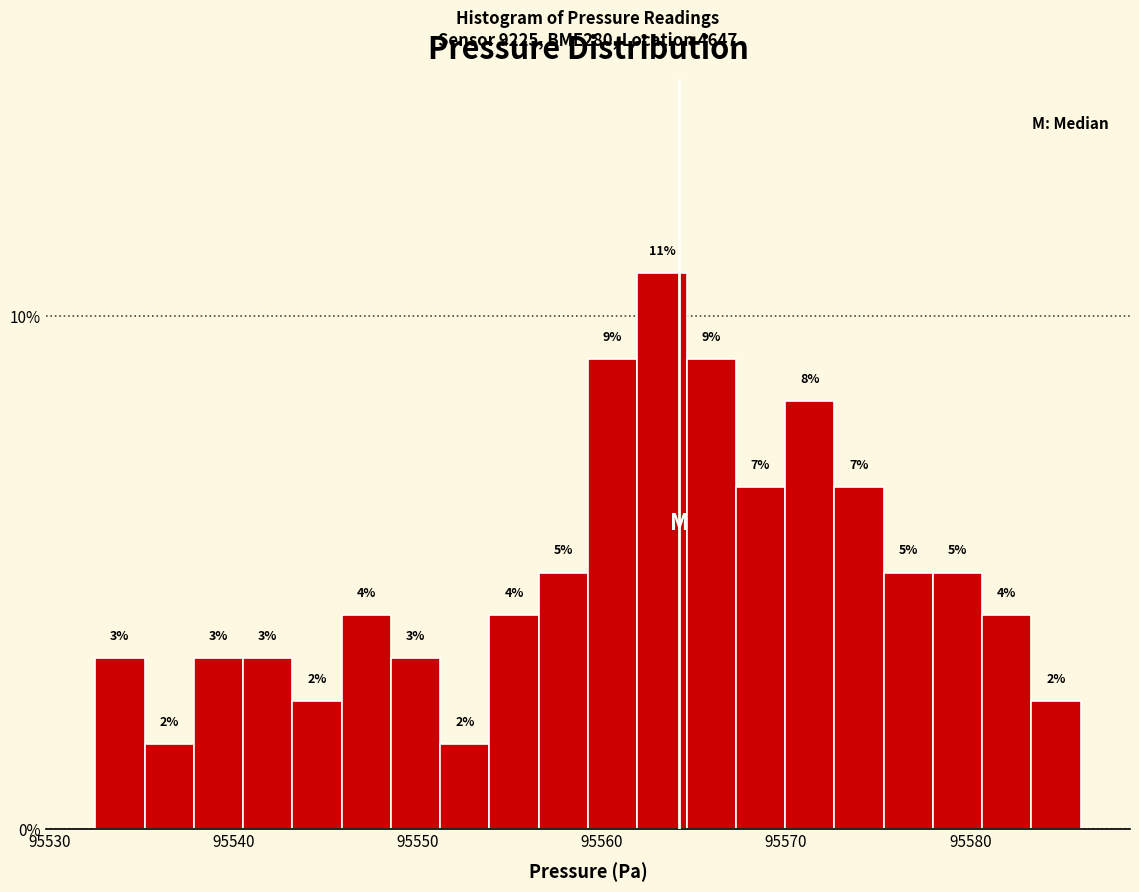

Read against the x-axis, roughly where is the centre of the tallest bar?

95563